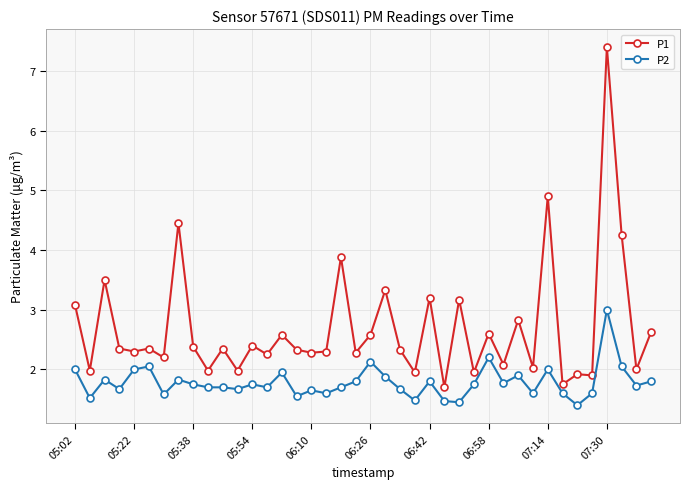

What is the smallest value displayed?

1.4